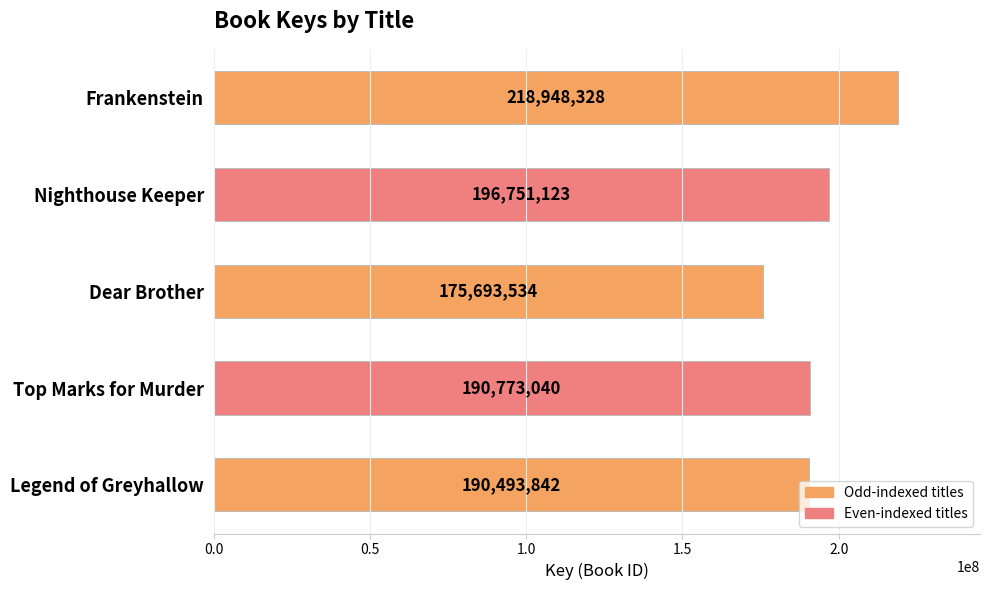

Which has a higher value, Nighthouse Keeper or Frankenstein?

Frankenstein